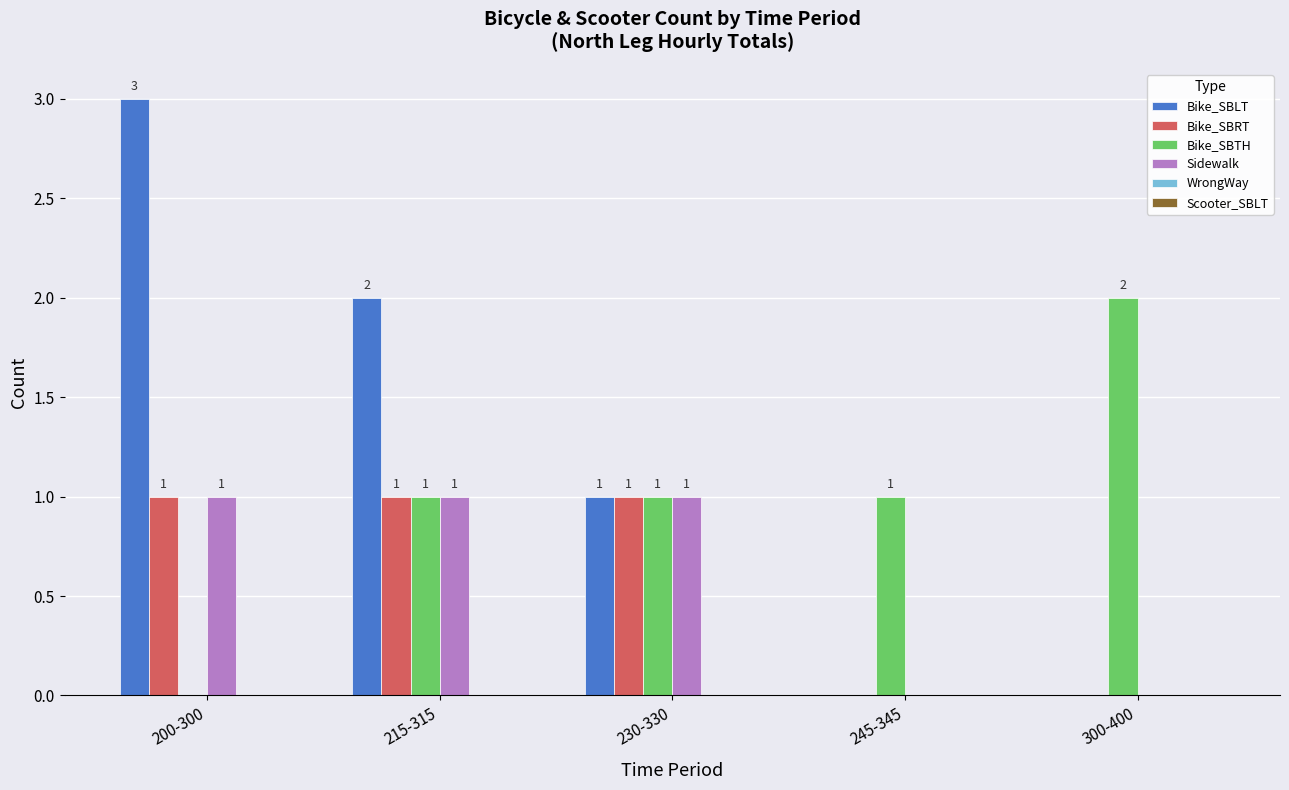

What is the sum of all Bike_SBTH values?

5